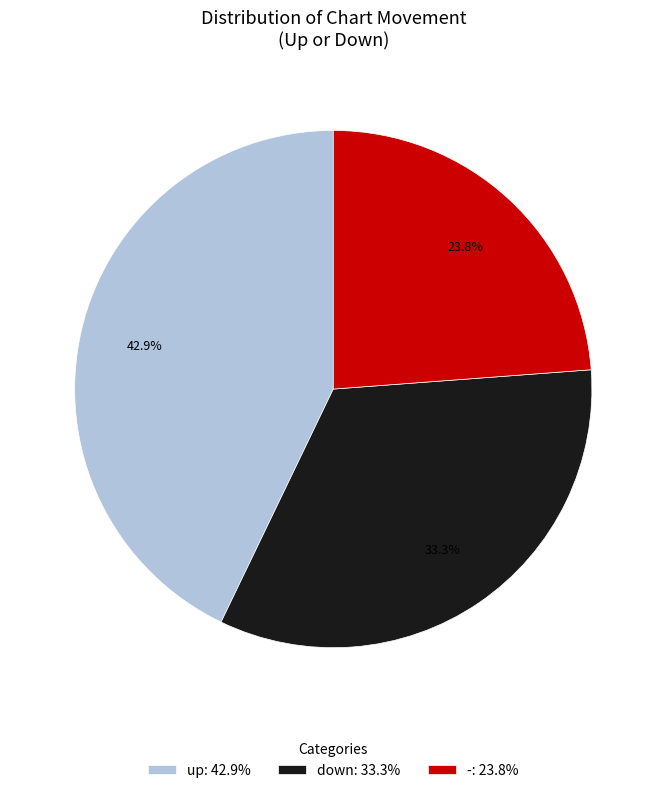

The up slice represents 43% of the pie. True or false?

True